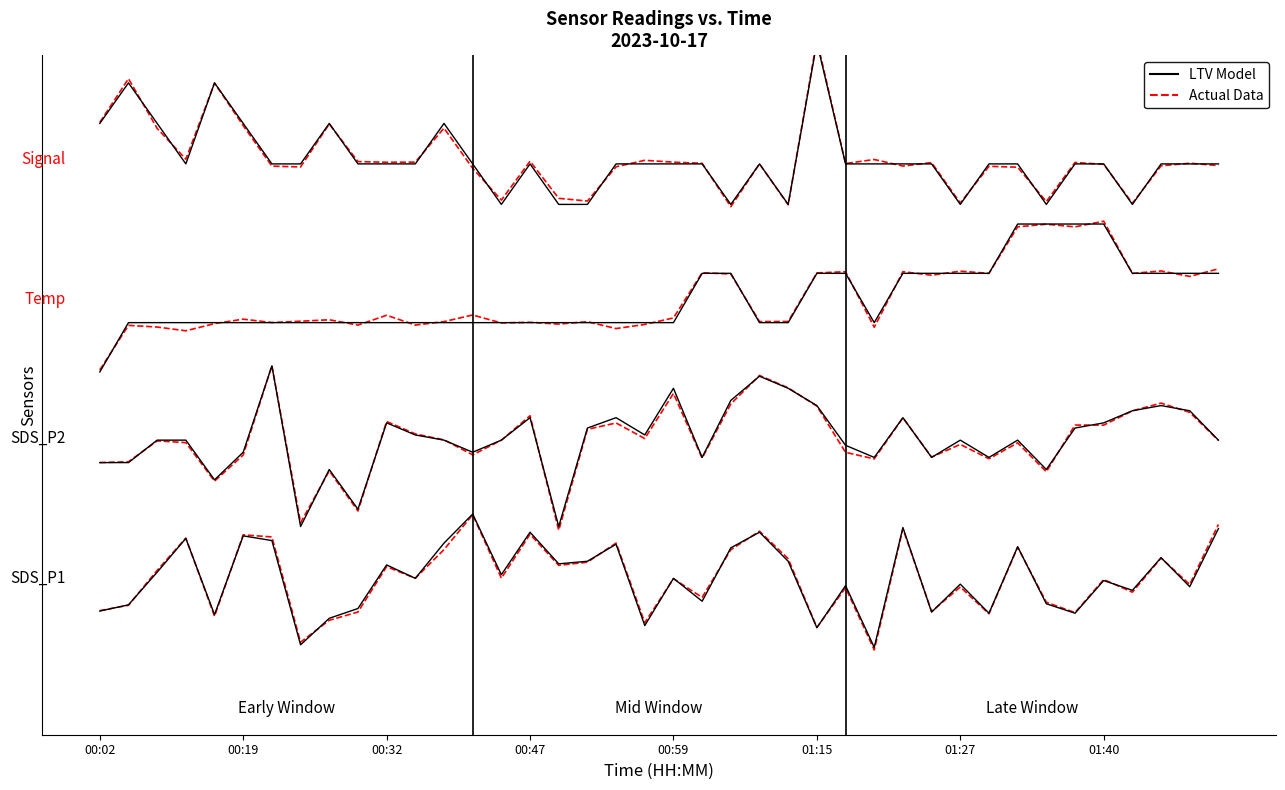

How many values in LTV Model are above zero?

19